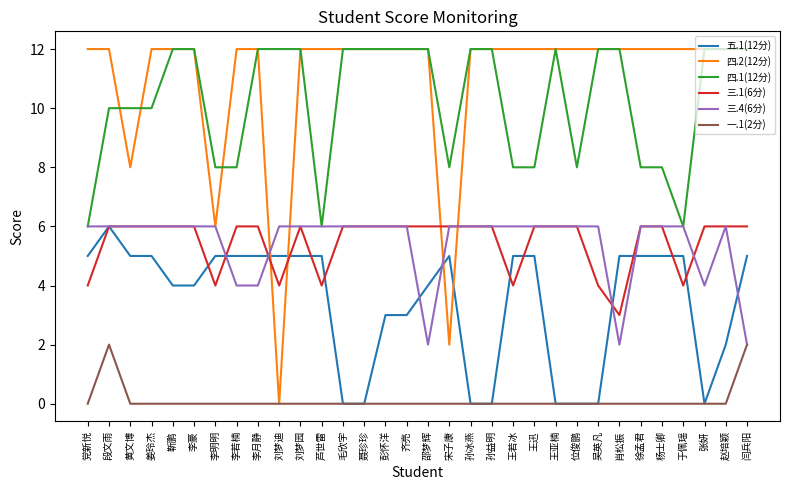

What is the spread (max minus min) of values at 位俊鹏?

12